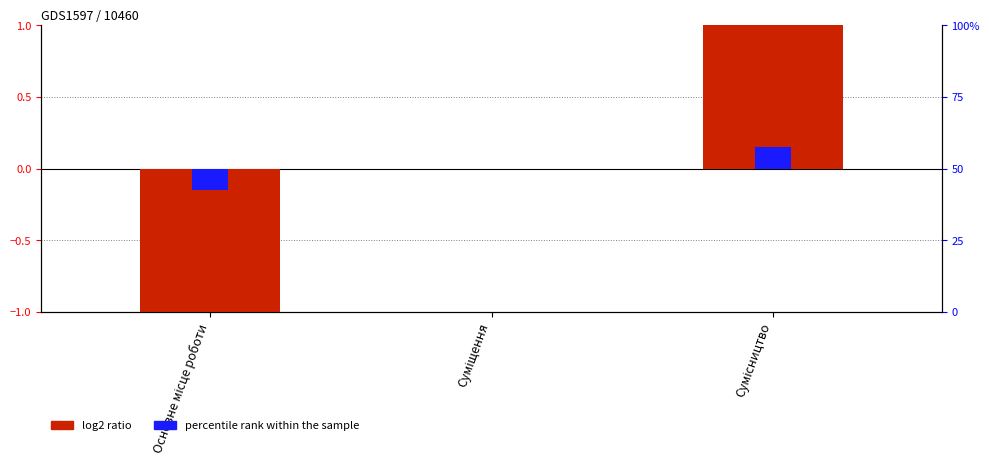

Which series changed the most between Основне місце роботи and Сумісництво?

Ідентифікатор